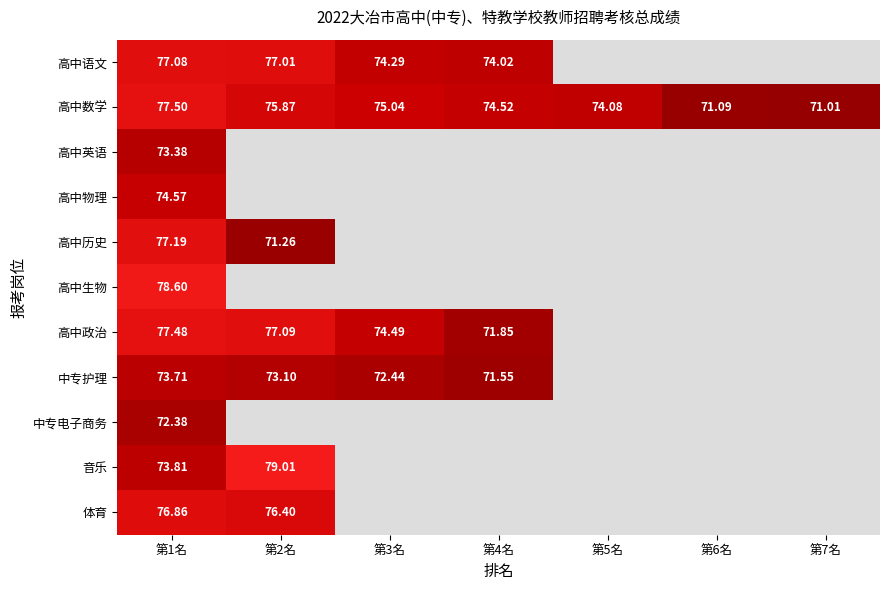

The 体育 series shows 76.9 at 第1名. True or false?

True